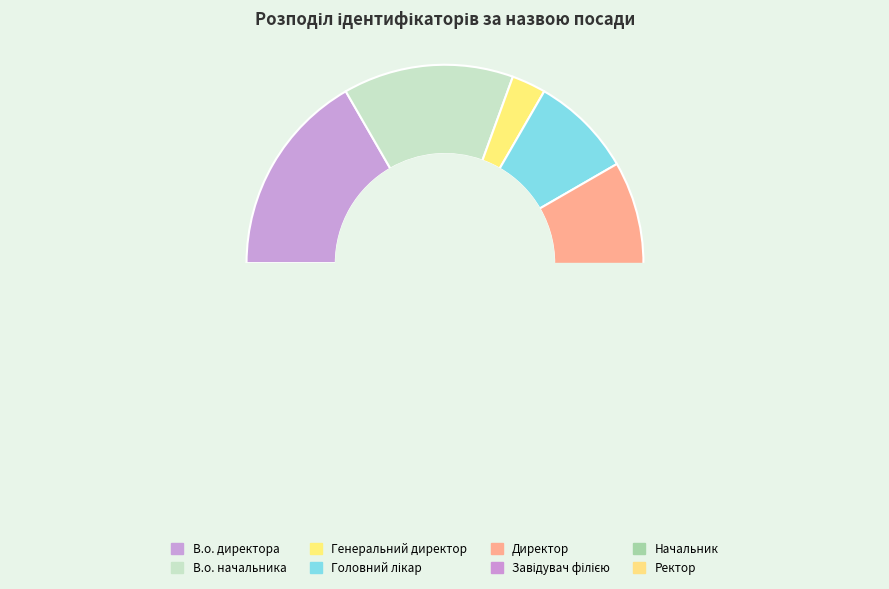

Is there a majority slice in this chart?

No